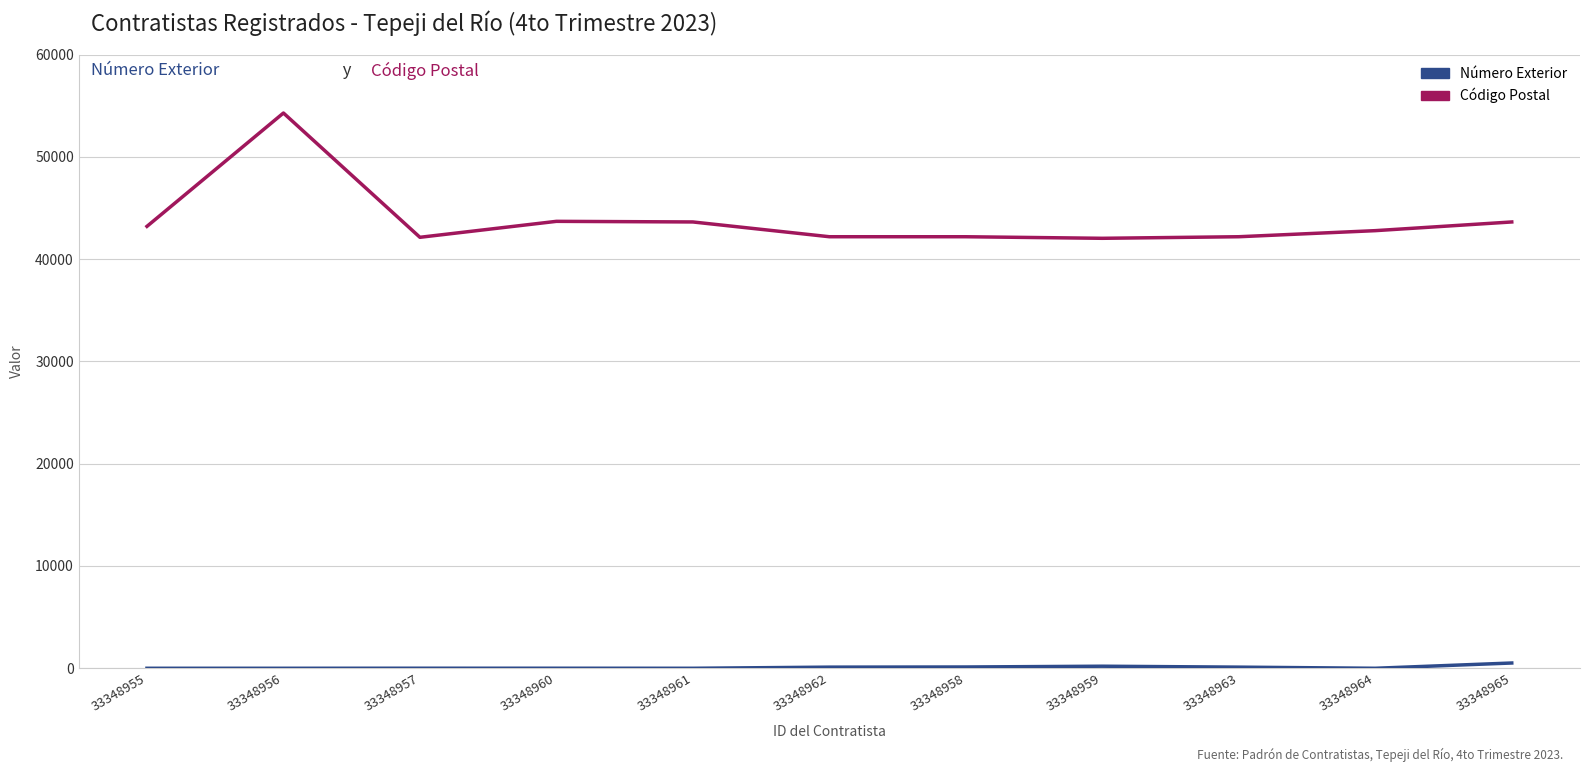

The value of Código Postal at 33348958 is 10666. True or false?

False